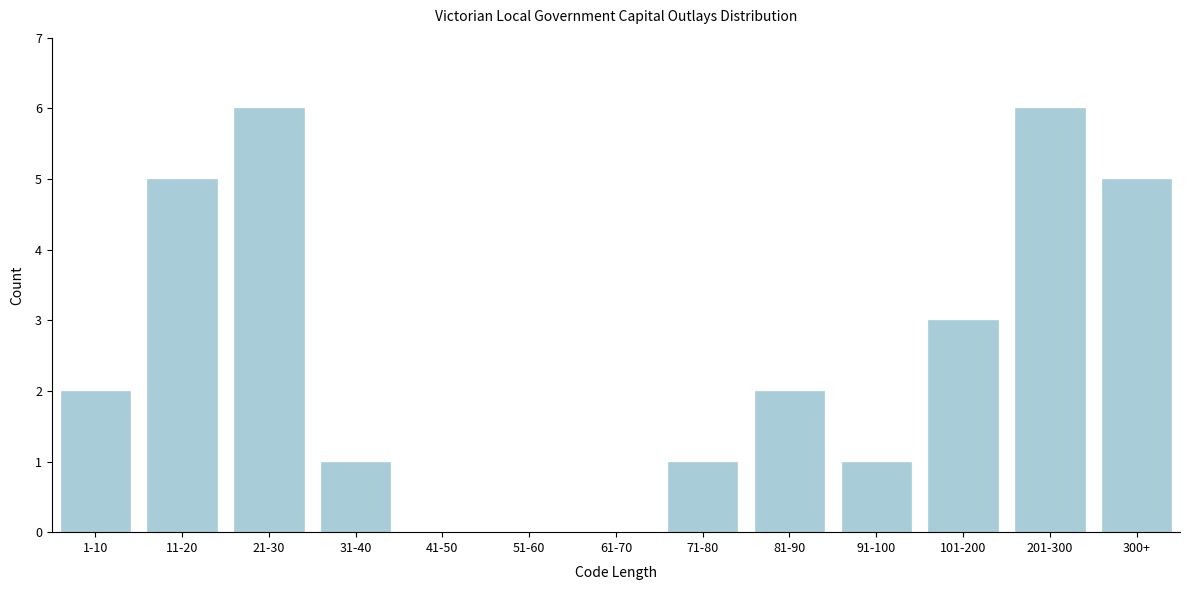

Reading left to right, transcribe all the data shown in this chart.

1-10=2	11-20=5	21-30=6	31-40=1	41-50=0	51-60=0	61-70=0	71-80=1	81-90=2	91-100=1	101-200=3	201-300=6	300+=5